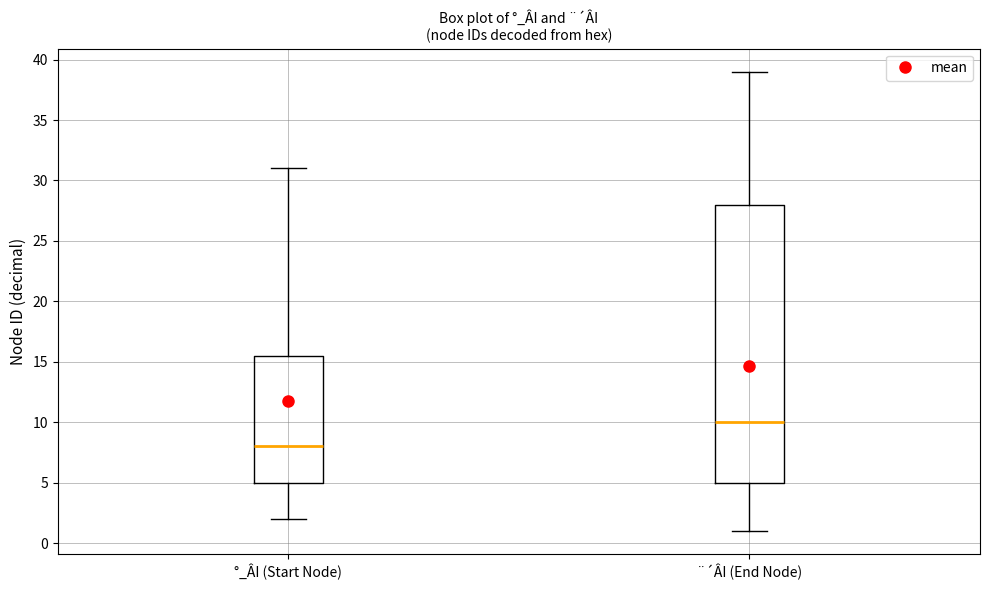

Reading left to right, transcribe this box plot: for each box, give where its median line is, the range the box spans, and where its two whiskers end, as read against the y-axis. The values are not printed on the chart, so give them approximately, as read against the axis.

°_ÂI (Start Node): median 8.0, box 5.0 to 15.5, whiskers 2.0 to 31.0
¨´ÂI (End Node): median 10.0, box 5.0 to 28.0, whiskers 1.0 to 39.0